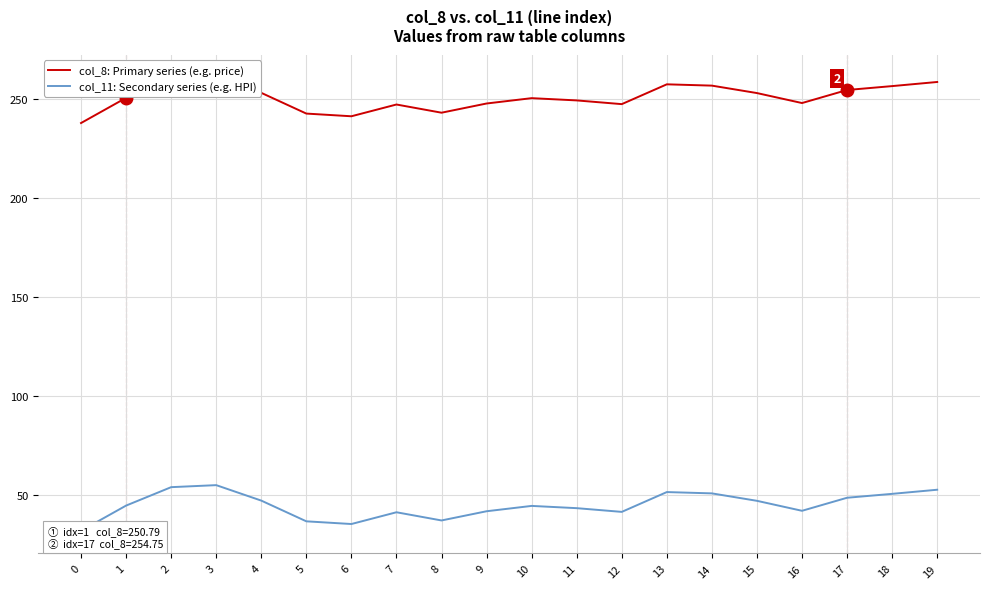

Does the chart have visible grid lines?

Yes